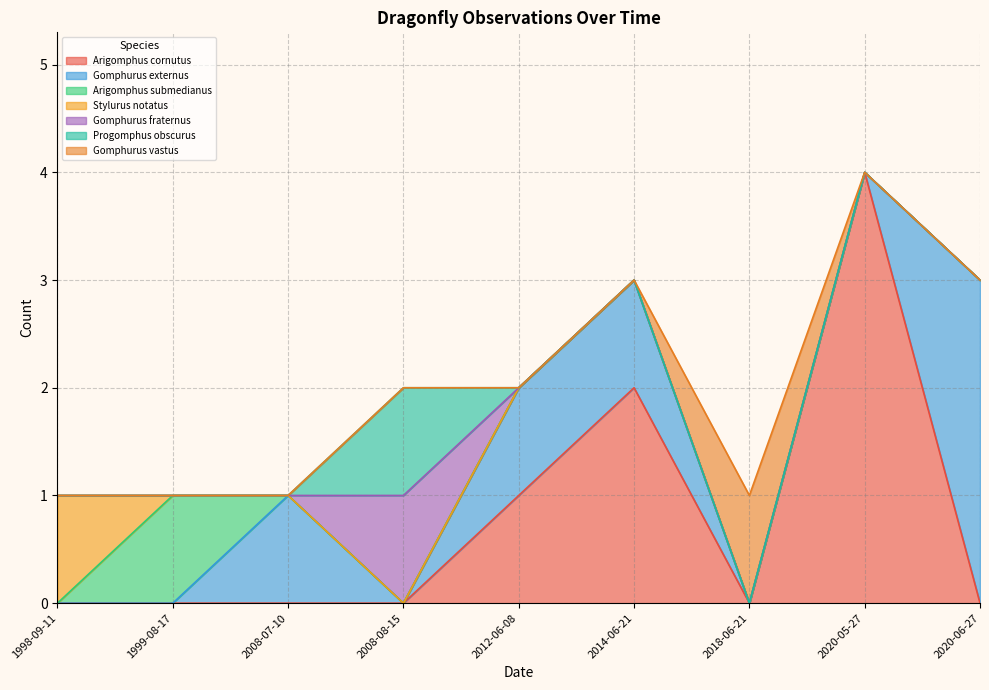

Does the chart display data point markers on the line(s)?

No